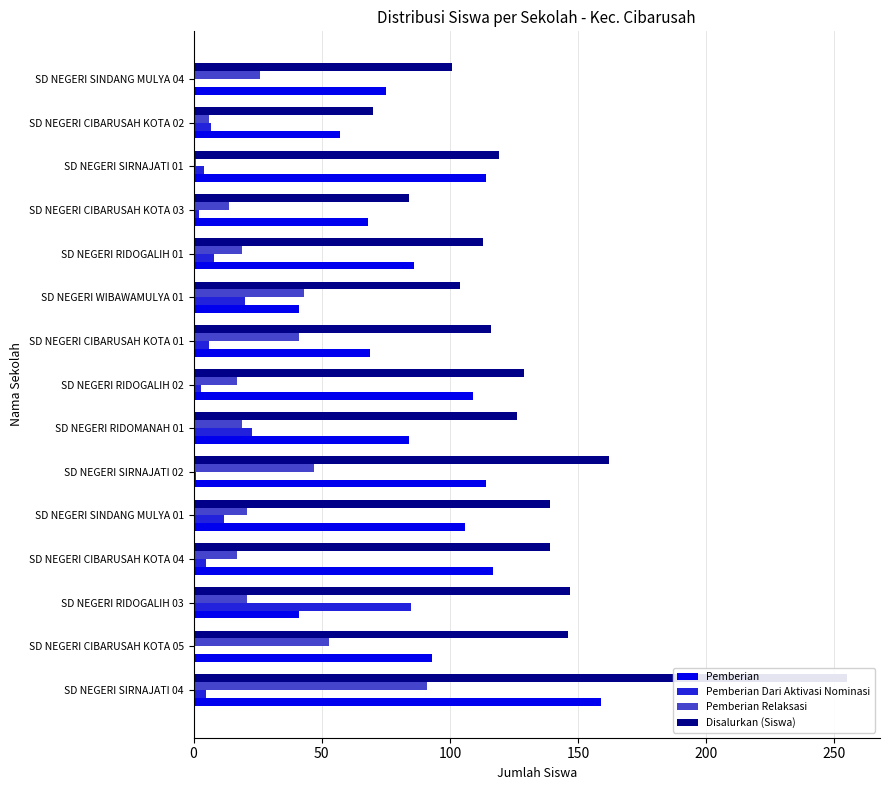

Rank the series by their maximum value, from highest to lowest.

Disalurkan (Siswa), Pemberian, Pemberian Relaksasi, Pemberian Dari Aktivasi Nominasi